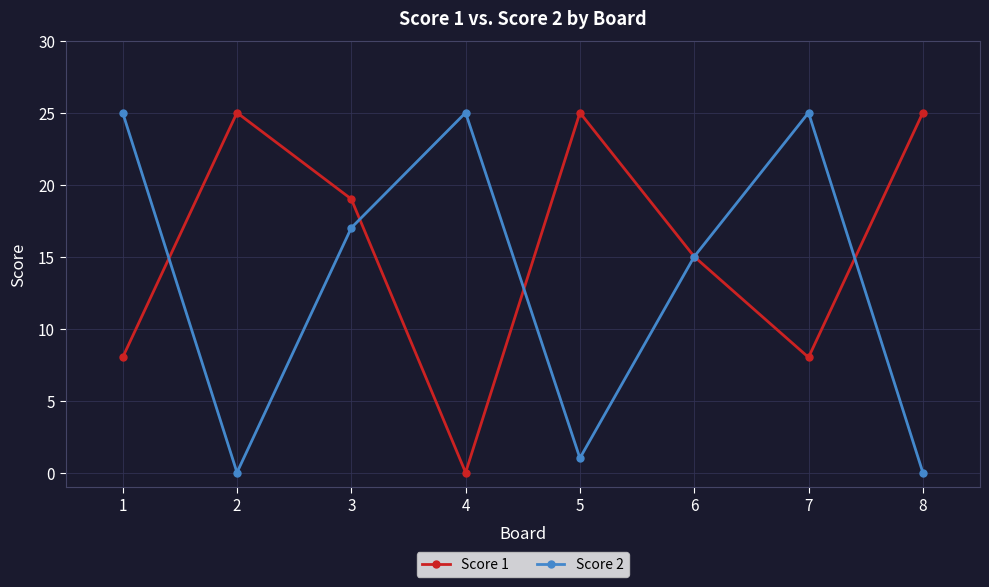

Reading right to left, extract all data points from this chart.

Score 1: 25	8	15	25	0	19	25	8
Score 2: 0	25	15	1	25	17	0	25